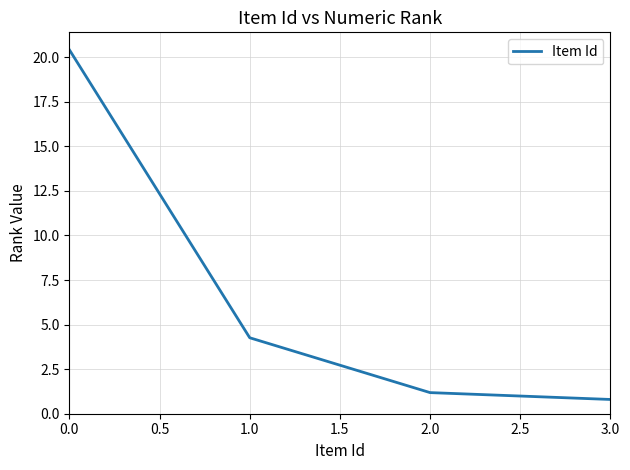

Is it true that the value at 0.0 is 5.5?

False